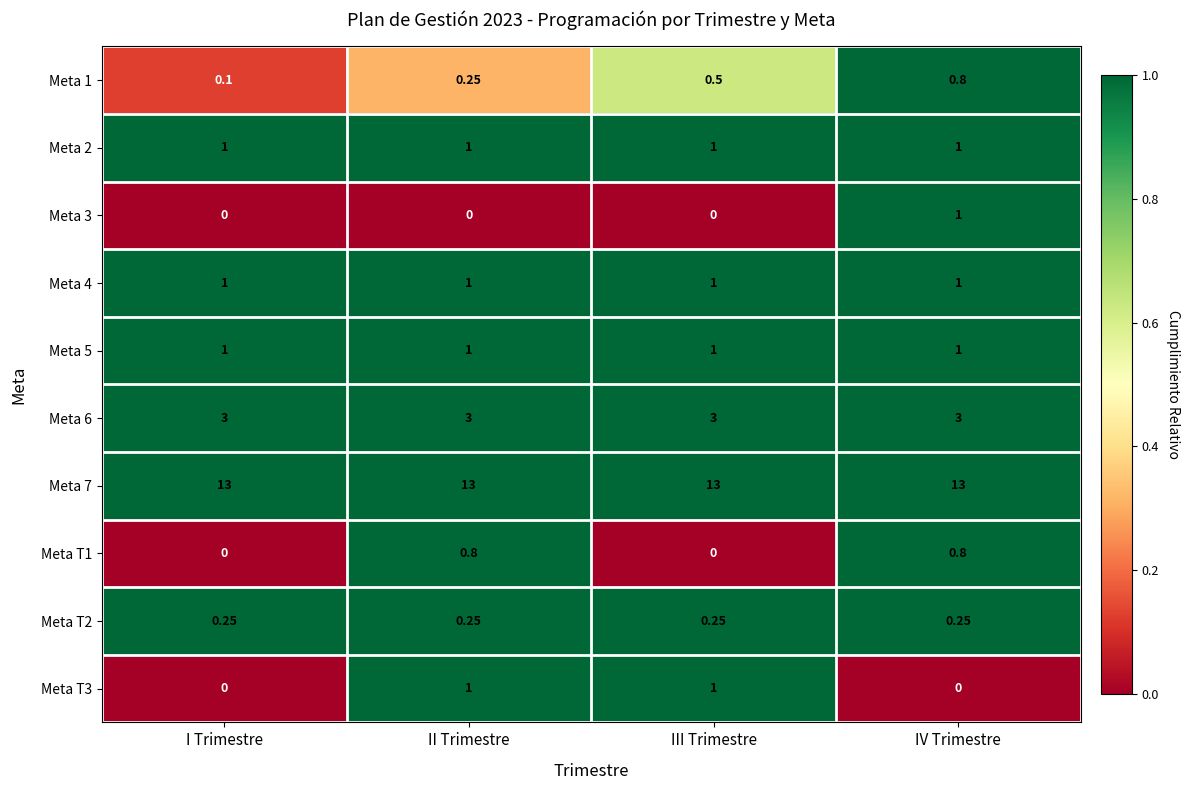

At which category is the sum across all series the highest?

IV Trimestre